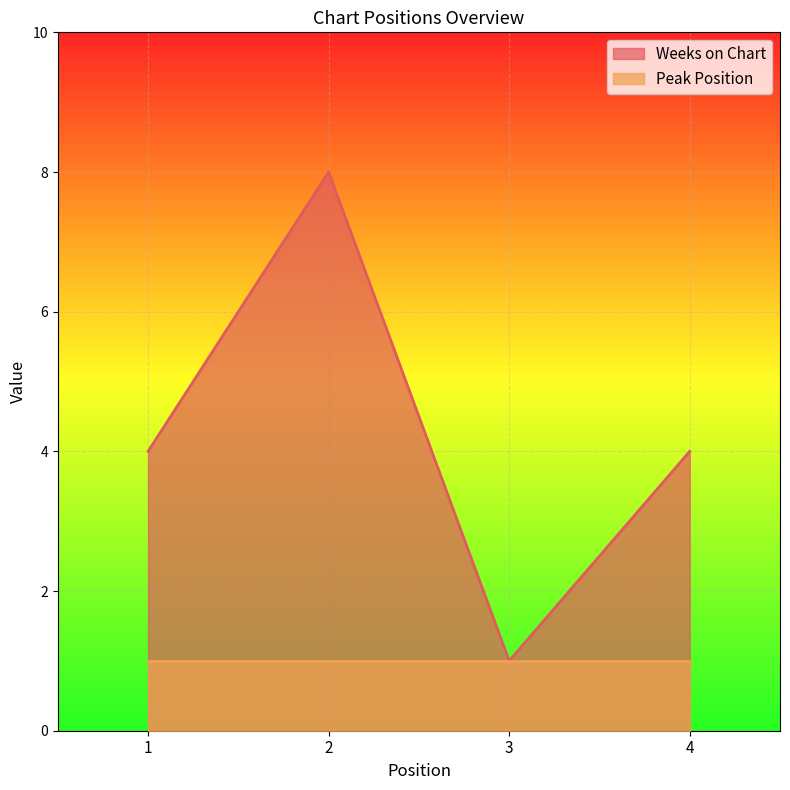

List the labels in order of value, largest first.

2, 1, 4, 3